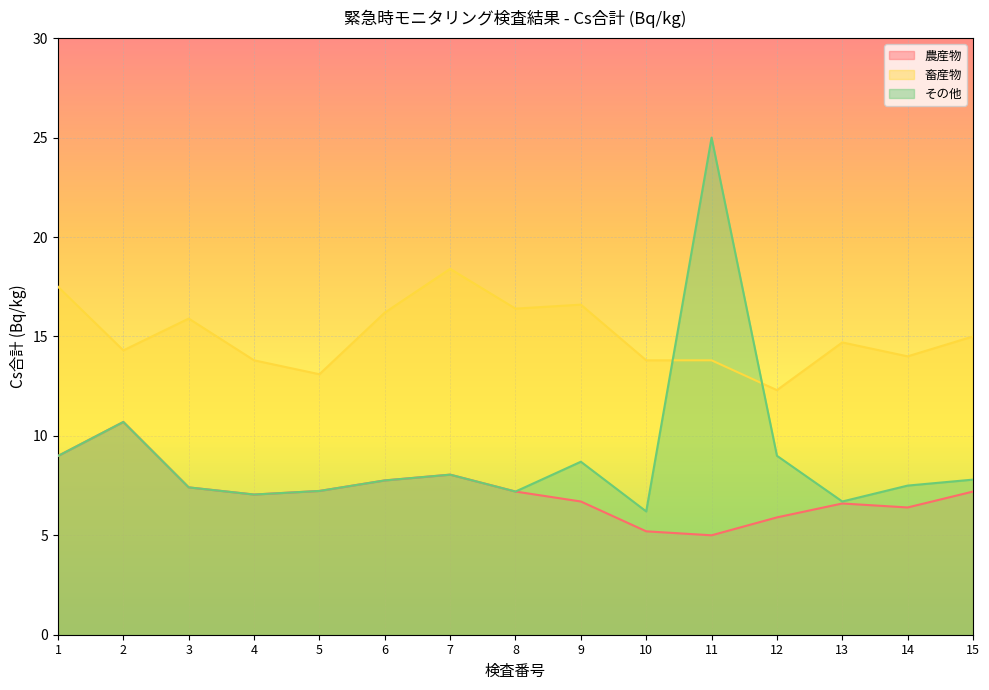

True or false: その他 and 農産物 intersect in this chart.

False